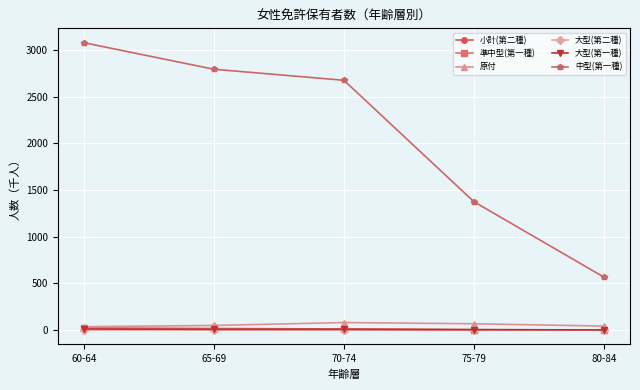

How many lines are shown in the chart?

6